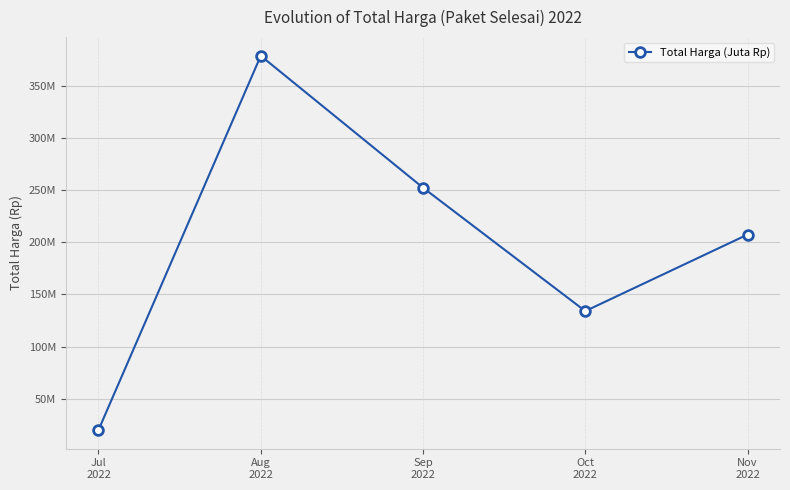

How many points are higher than both their immediate neighbors (excluding endpoints)?

1